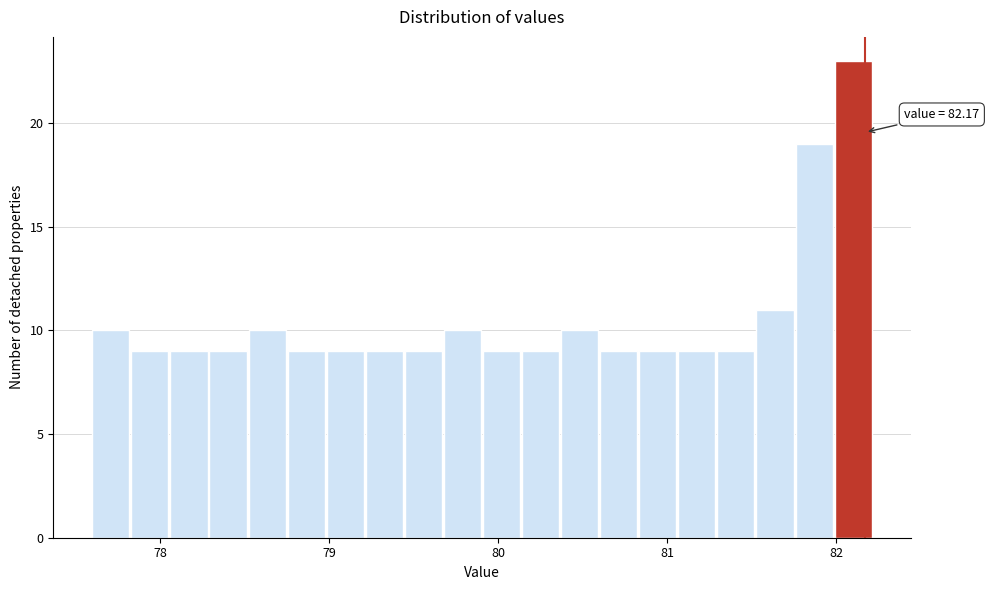

Around what value on the x-axis is the tallest bar? Give the approximate position of its centre, as read against the axis.

82.1